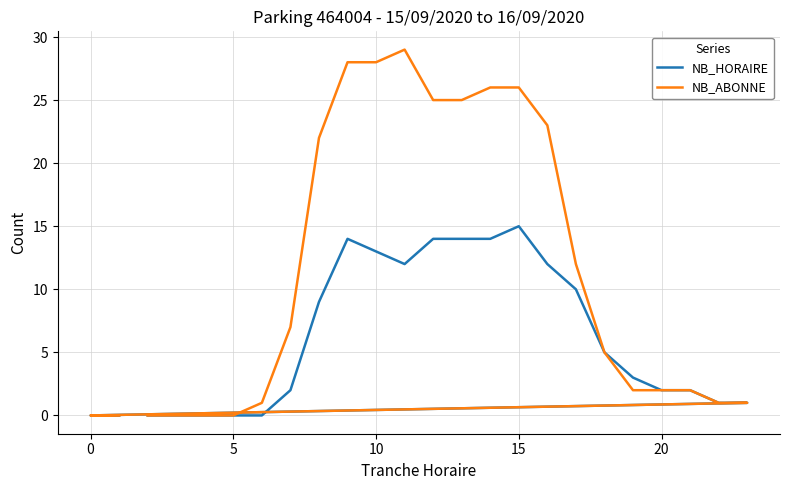

Which series has the widest spread of values?

NB_ABONNE